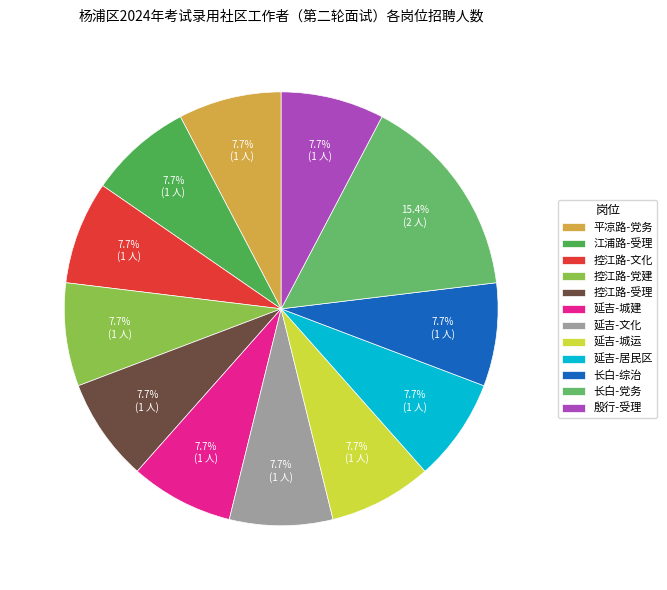

Count the number of slices in the pie.

12